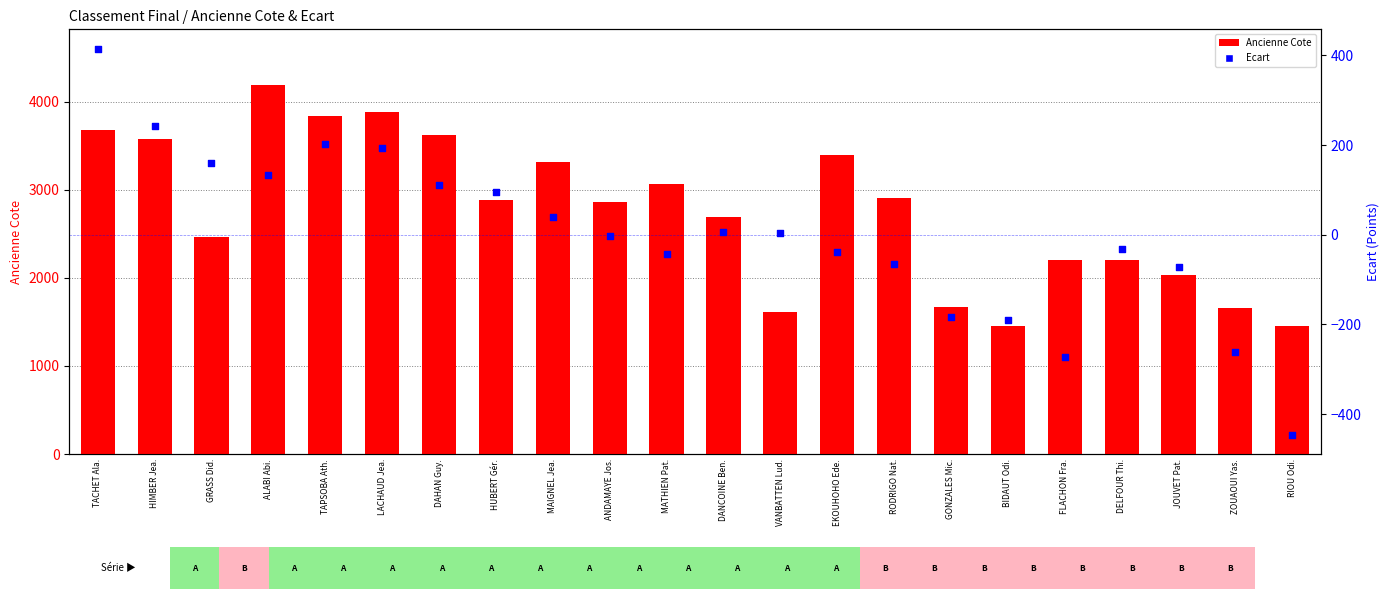

Which series has the largest total across all categories?

Ancienne Cote